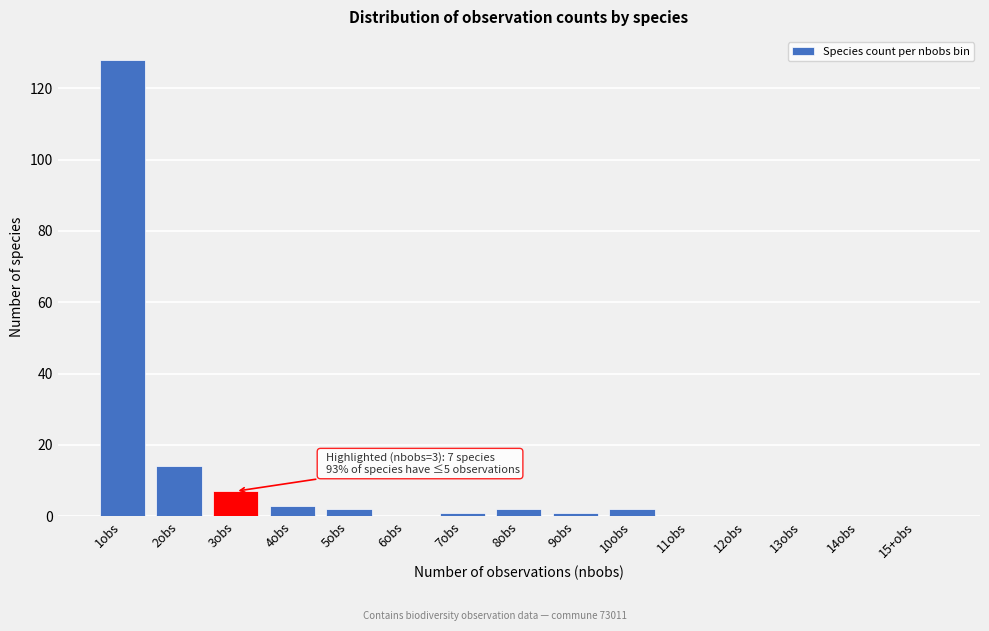

Reading right to left, extract all data points from this chart.

15+obs=0	14obs=0	13obs=0	12obs=0	11obs=0	10obs=2	9obs=1	8obs=2	7obs=1	6obs=0	5obs=2	4obs=3	3obs=7	2obs=14	1obs=128